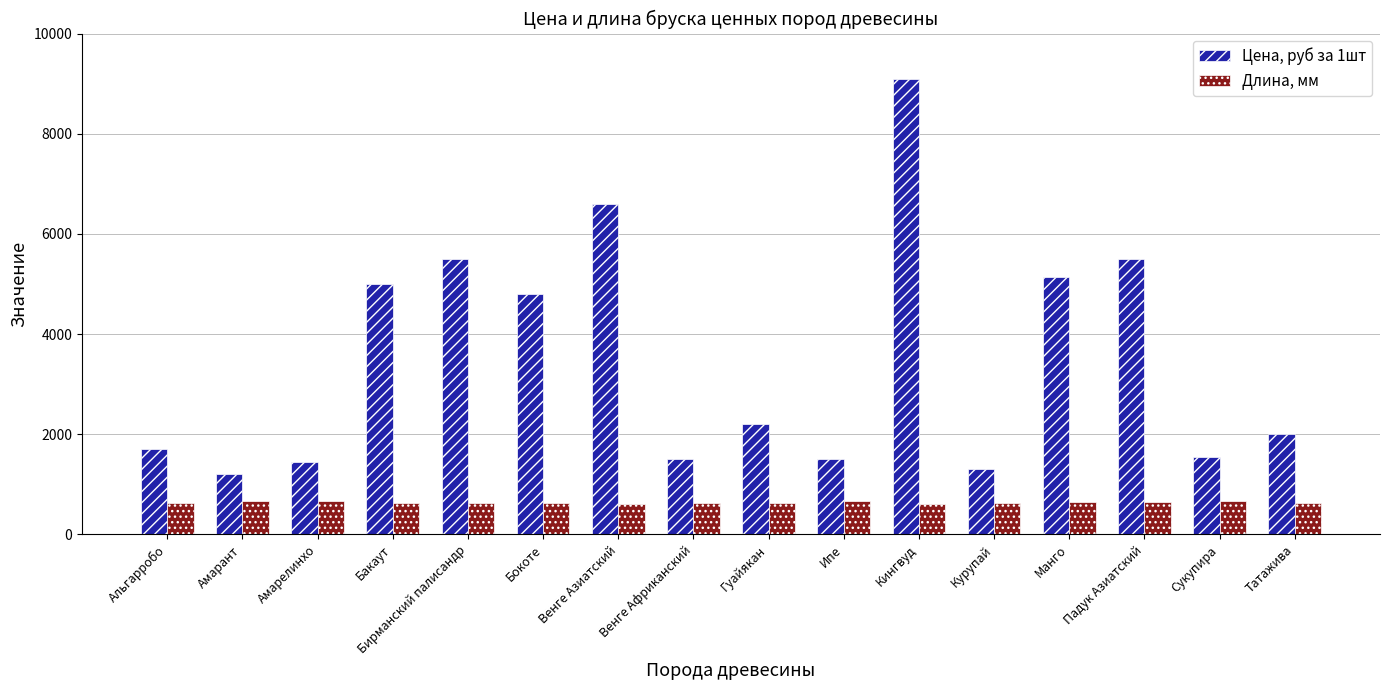

Rank the series by their maximum value, from highest to lowest.

Цена, руб за 1шт, Длина, мм